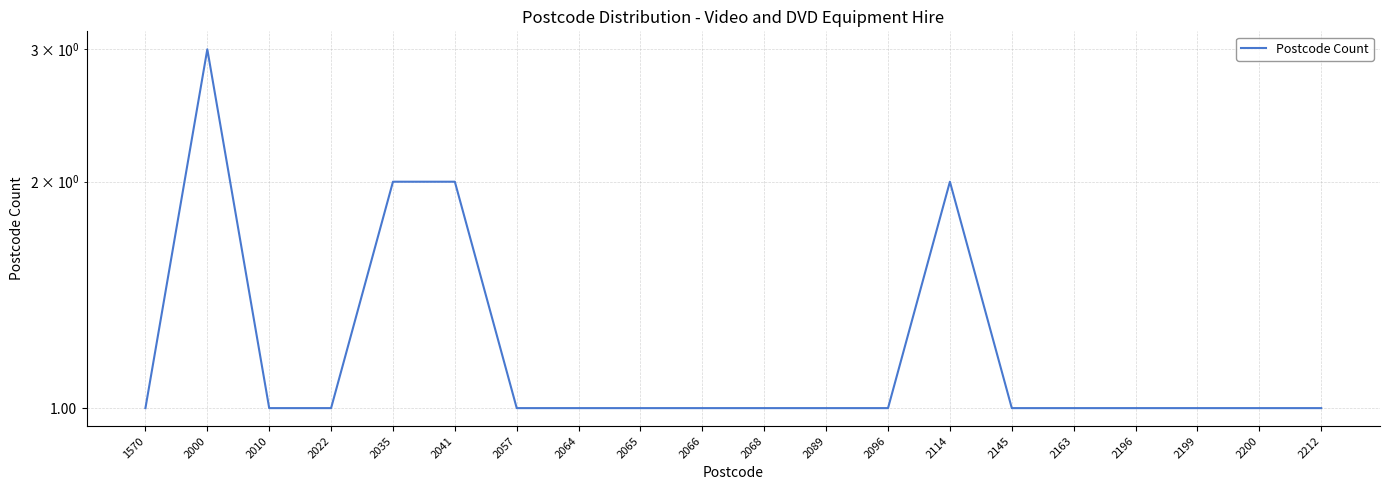

List the labels in order of value, smallest first.

1570, 2010, 2022, 2057, 2064, 2065, 2066, 2068, 2089, 2096, 2145, 2163, 2196, 2199, 2200, 2212, 2035, 2041, 2114, 2000